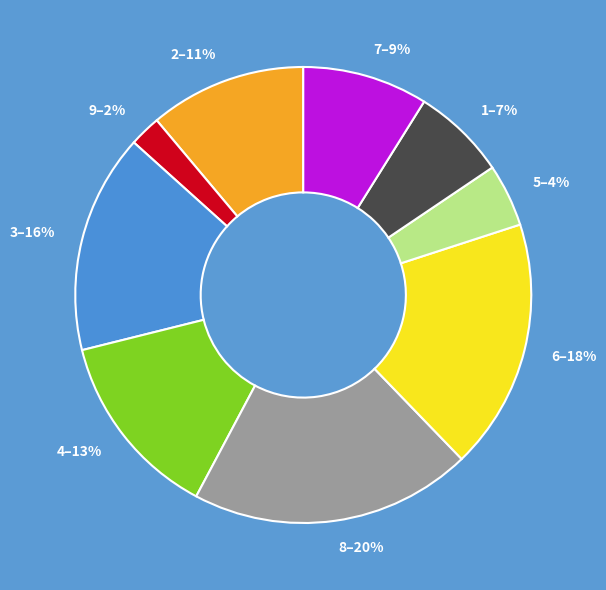

What is the smallest slice in the pie chart?

9